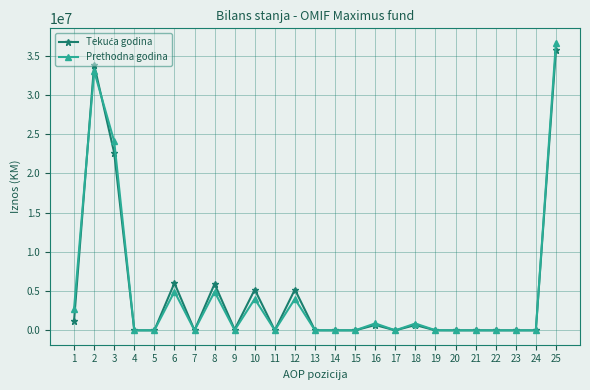

What is the greatest value displayed?

36630838